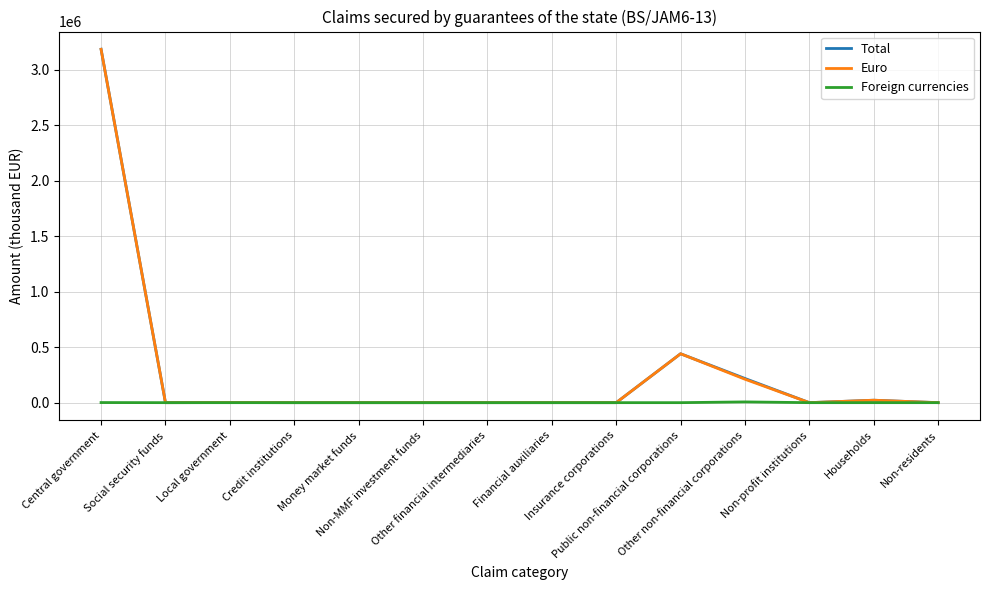

True or false: Euro has a value of 440443 at Public non-financial corporations.

True